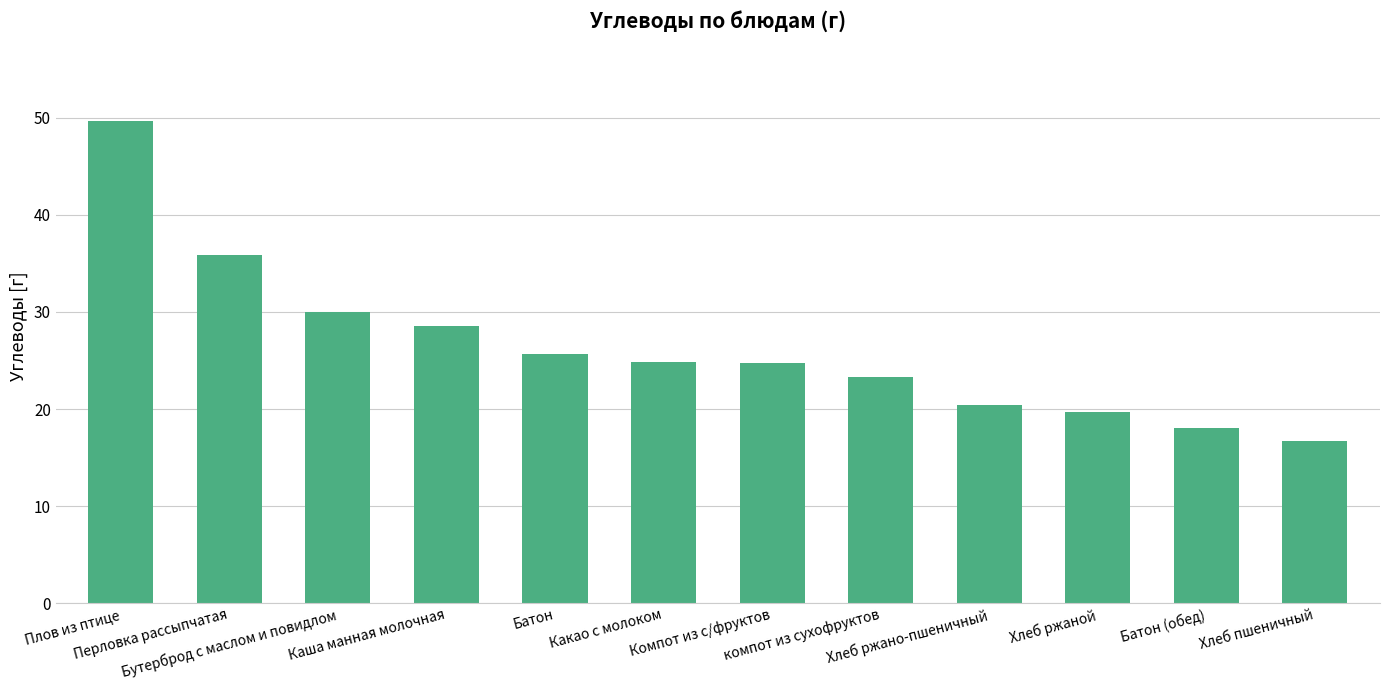

How many data points does each series have?

12